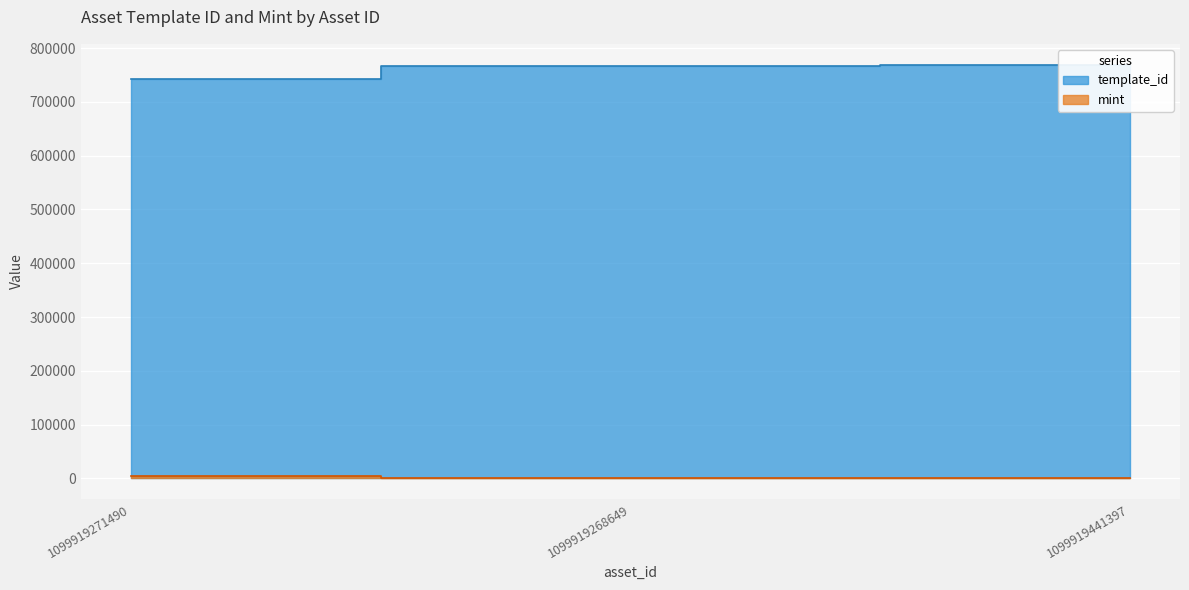

What position from the right is 1099919441397?

1